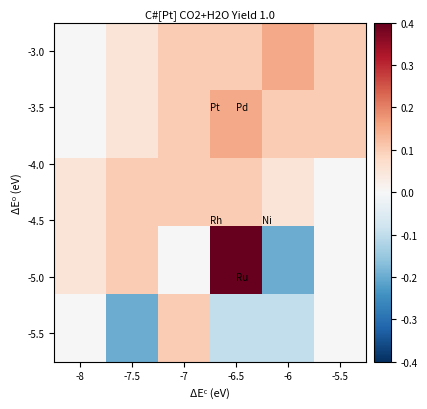

At which category is the sum across all series the highest?

-6.5